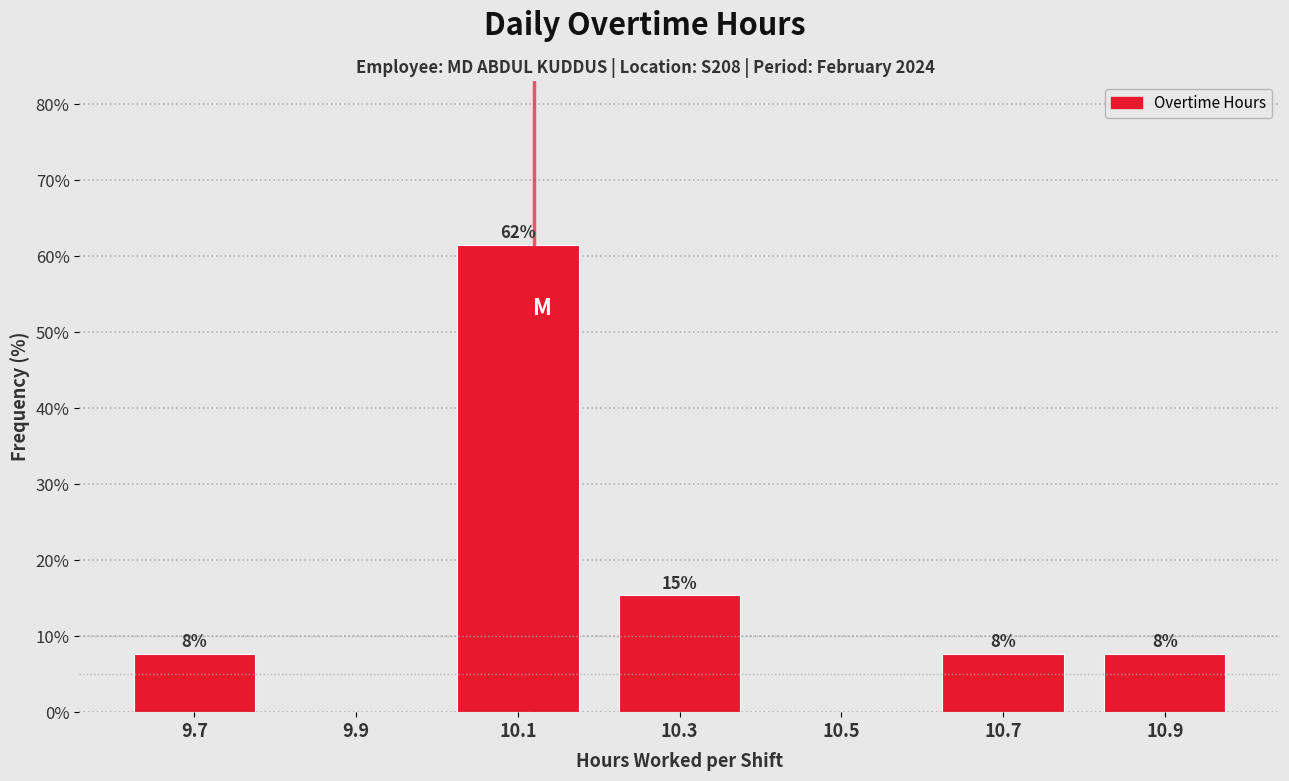

Are the bars horizontal?

No